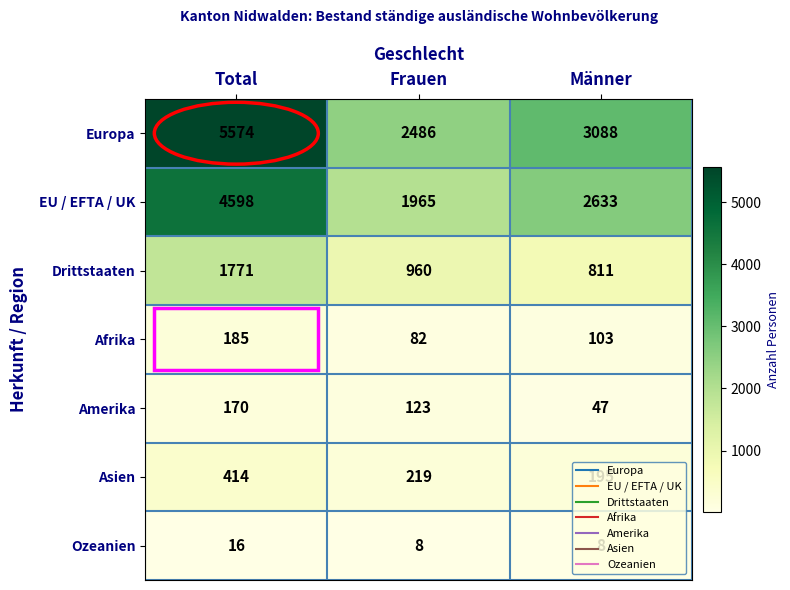

Where does the Afrika series first go above 103?

Total